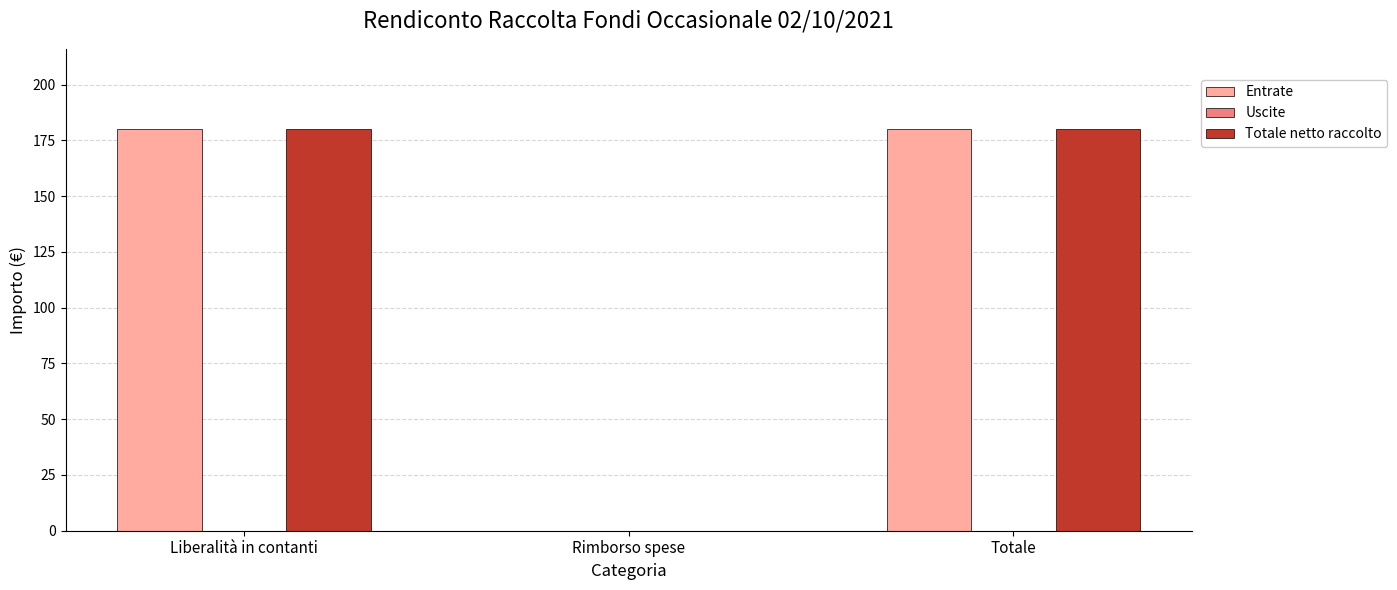

The value of Entrate at Rimborso spese is 0. True or false?

True